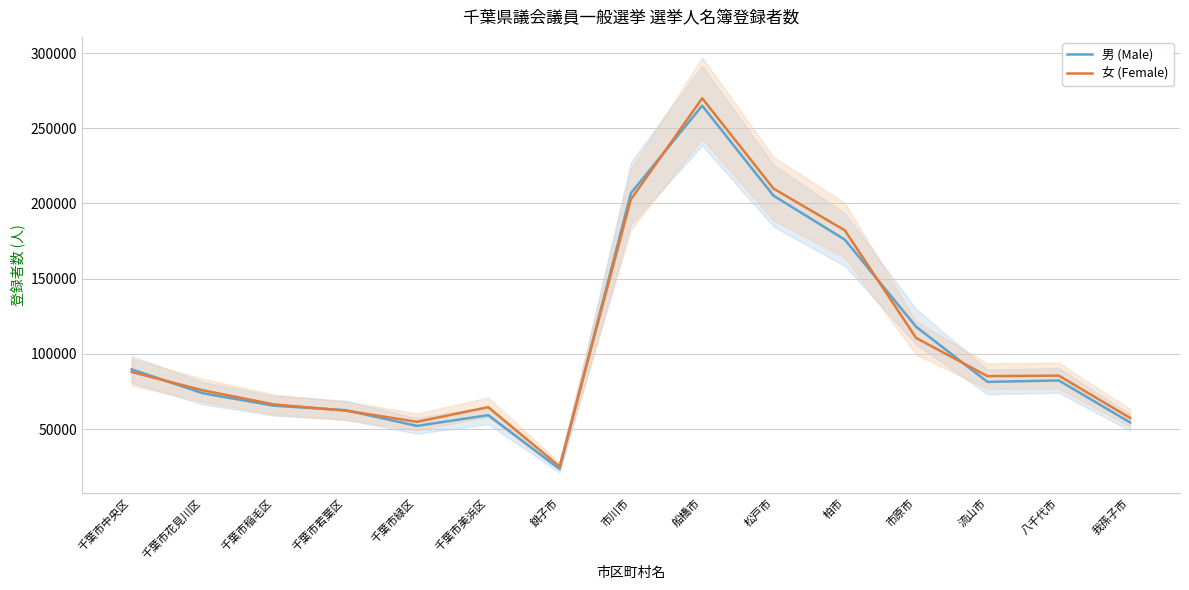

Rank the series at 八千代市 from highest to lowest value.

女 (Female), 男 (Male)